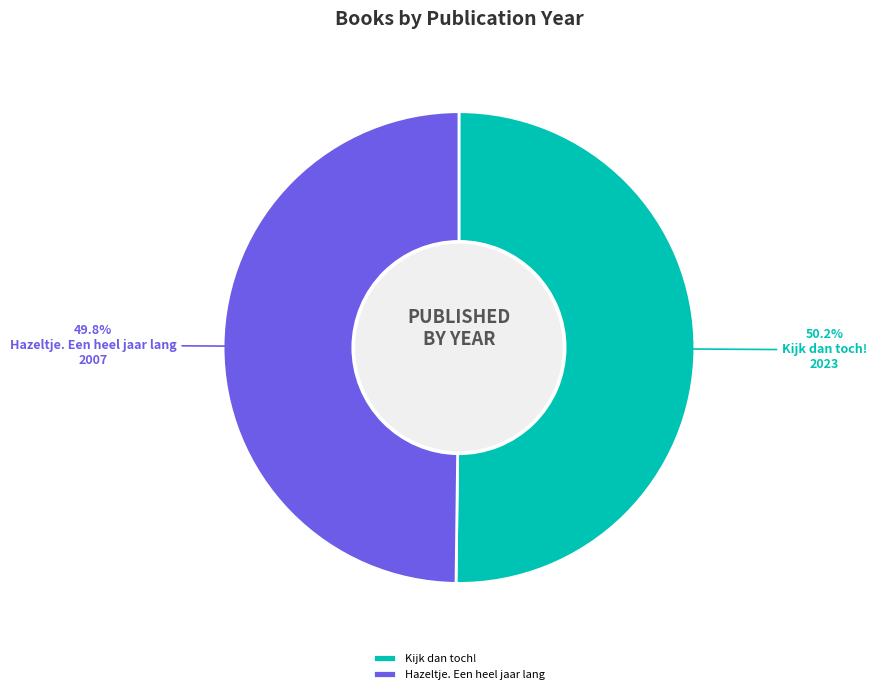

Combined, what portion of the pie is Kijk dan toch! and Hazeltje. Een heel jaar lang?

100.0%